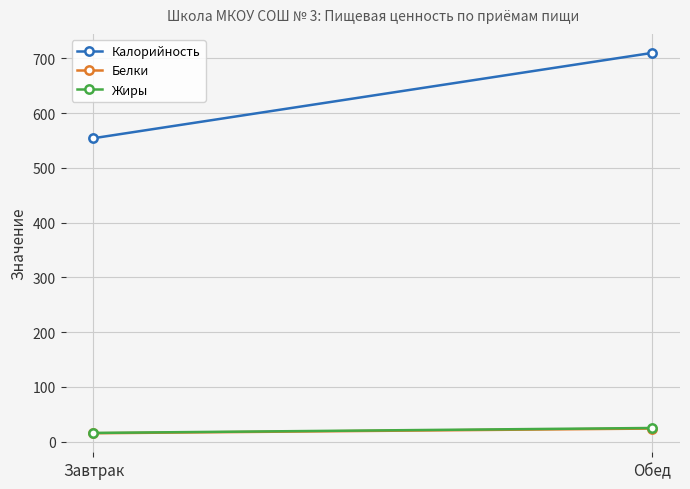

True or false: Белки has a value of 15.5 at Завтрак.

True